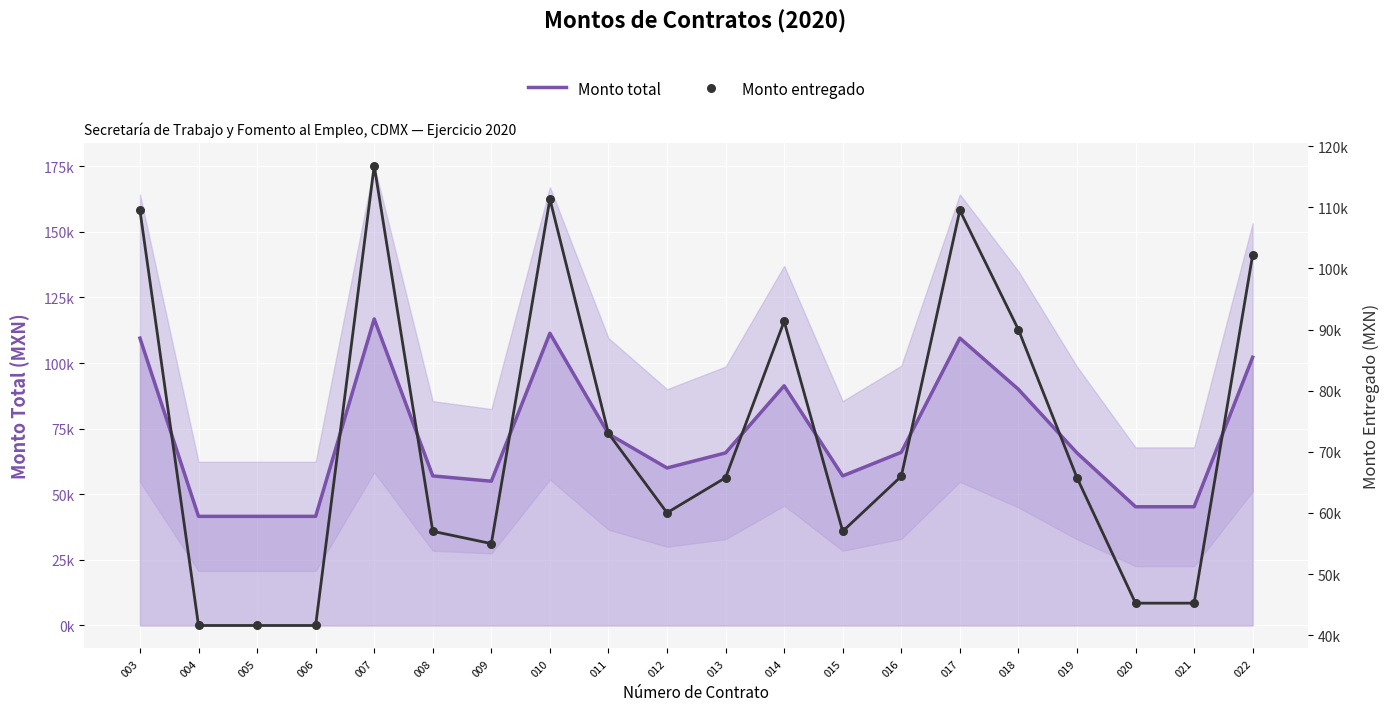

What is the total value across all series at 007?

233647.2